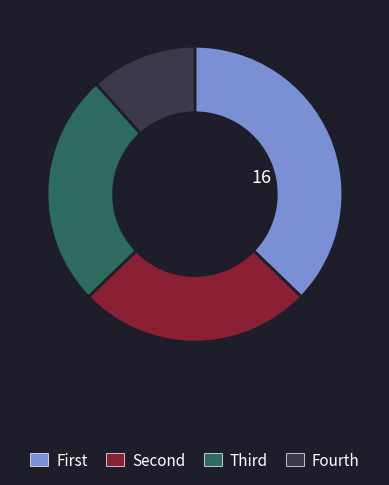

Count the number of slices in the pie.

4